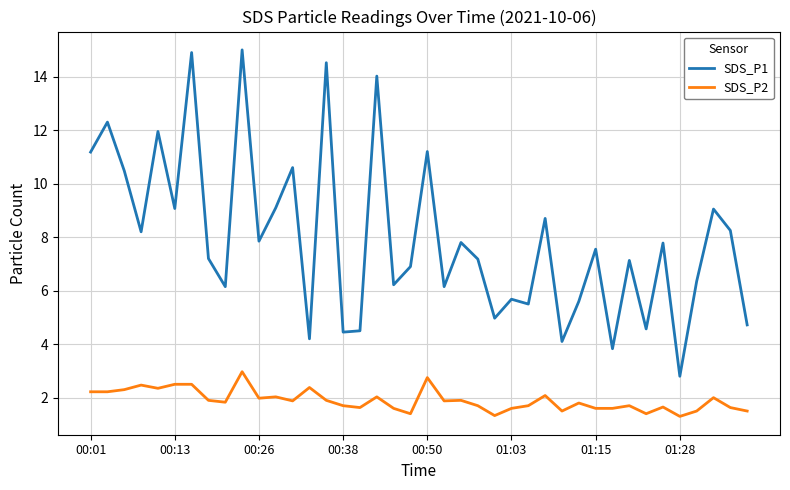

Which series has the largest total across all categories?

SDS_P1